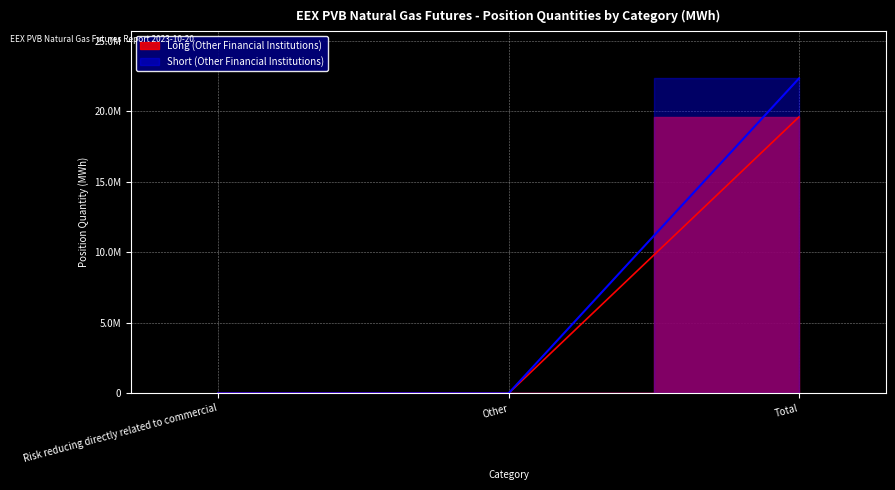

At how many categories does at least one series exceed 11561475?

1